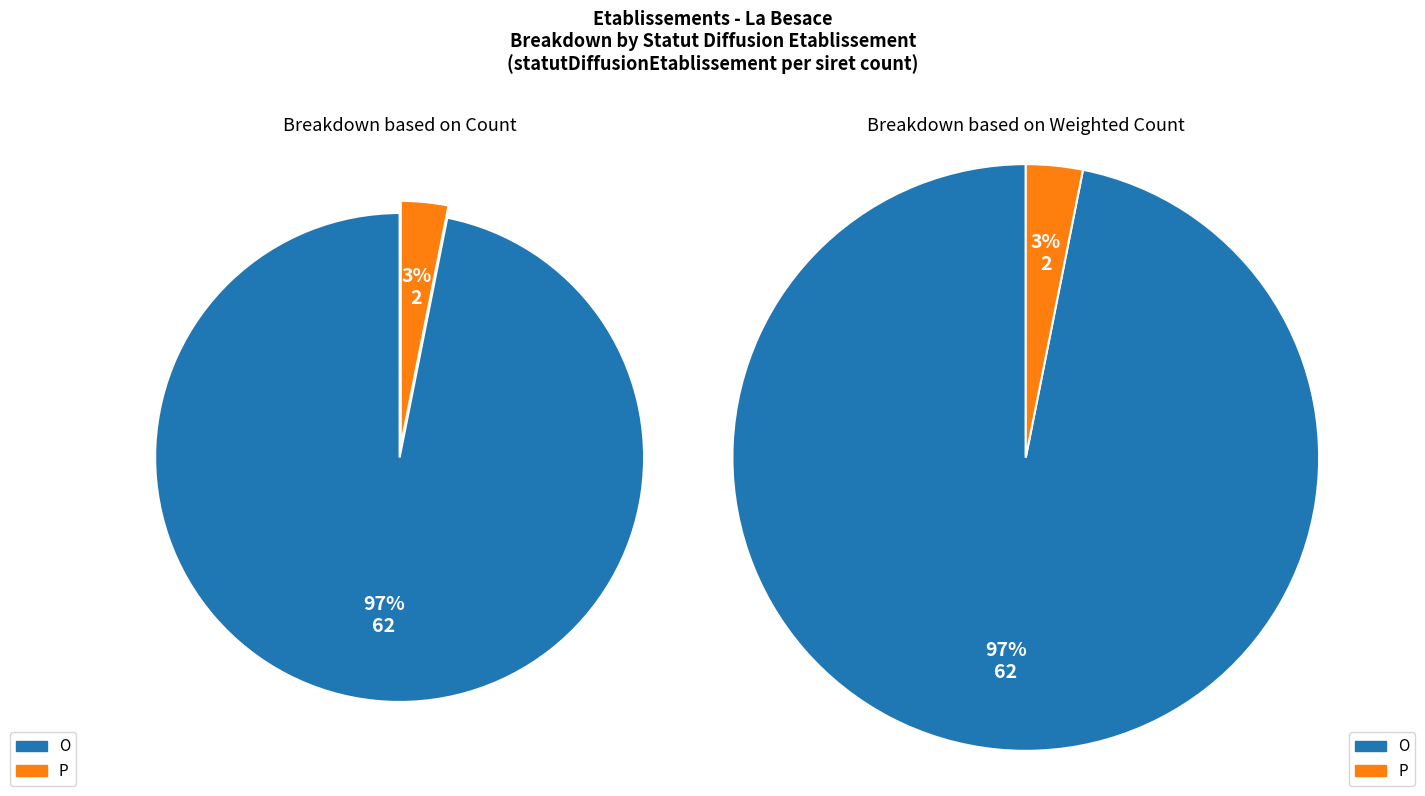

How many segments does this pie chart have?

4